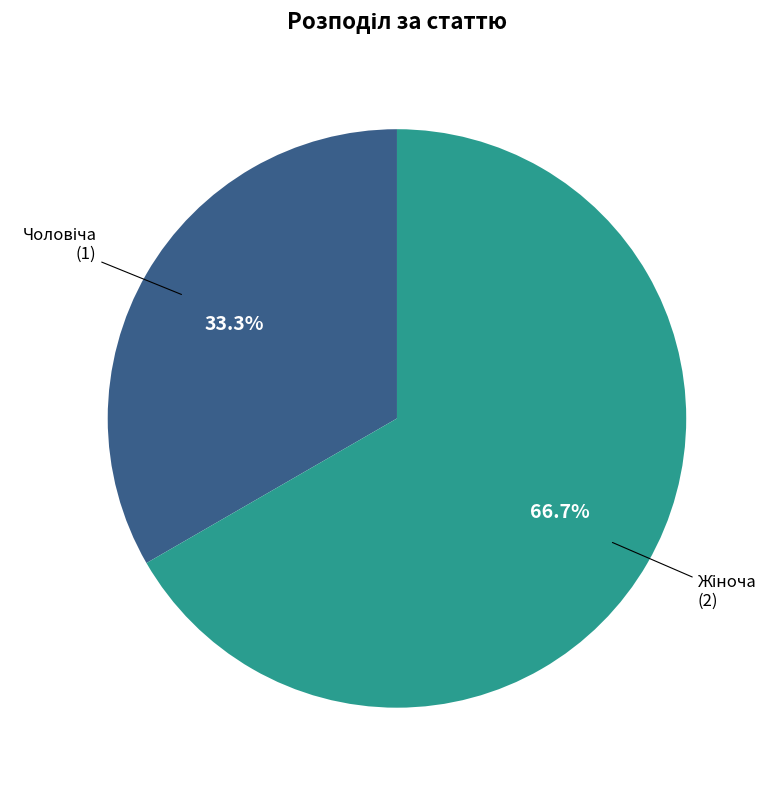

How many segments does this pie chart have?

2